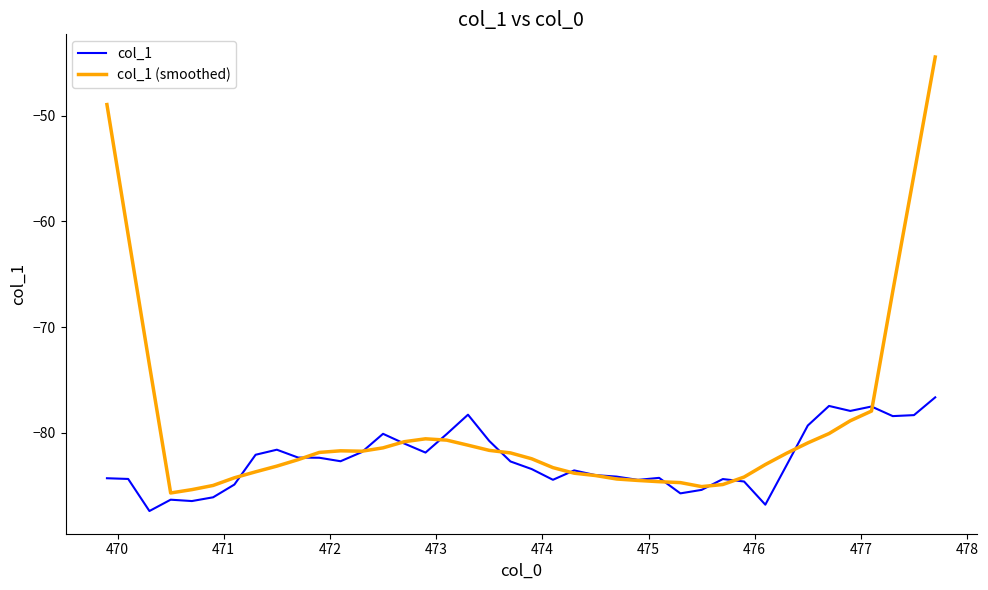

What are all the series names shown in the legend?

col_1, col_1 (smoothed)